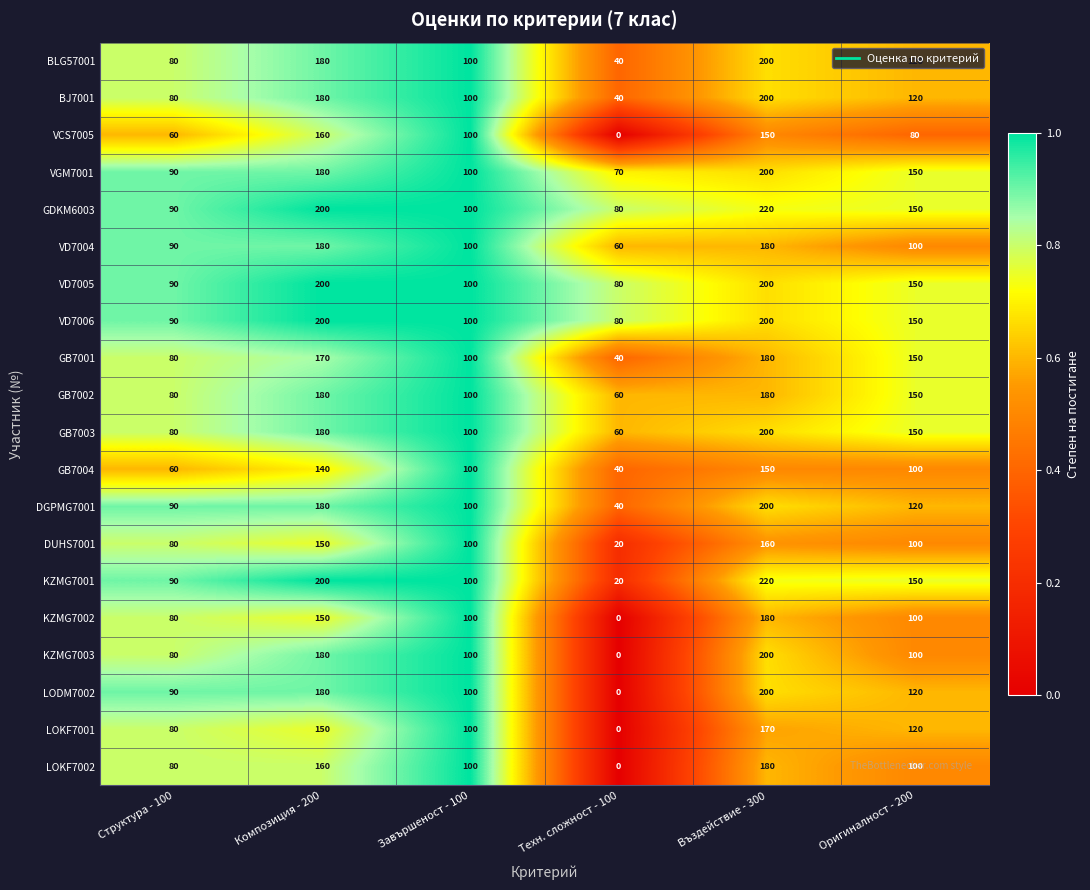

Rank the categories by LODM7002 value from highest to lowest.

Въздействие - 300, Композиция - 200, Оригиналност - 200, Завършеност - 100, Структура - 100, Техн. сложност - 100